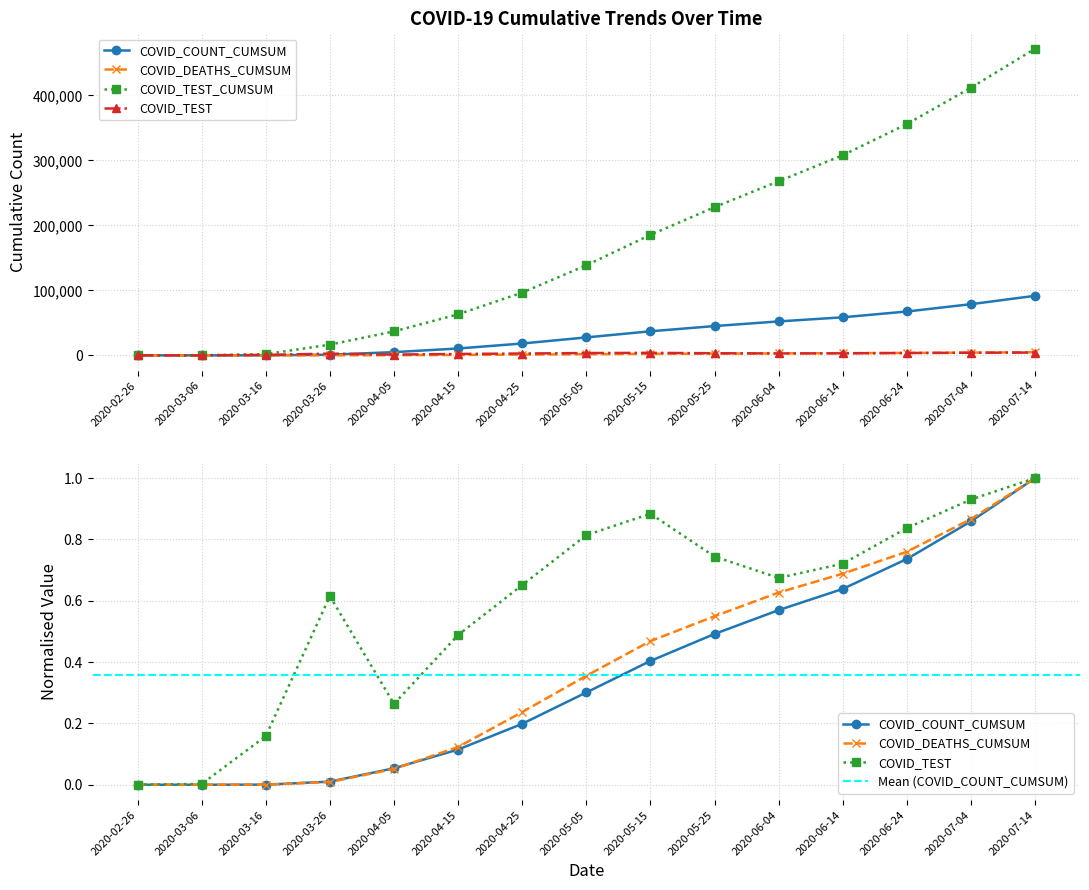

Where does the COVID_TEST_CUMSUM series first go above 138600?

2020-05-15